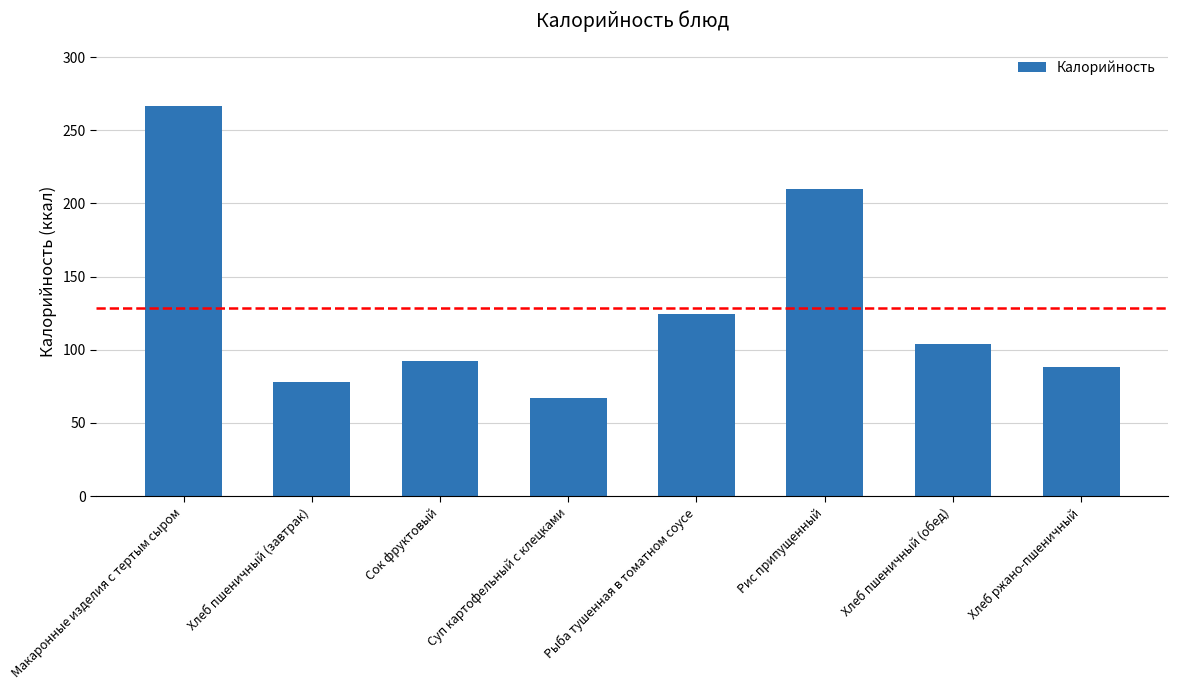

What is the difference between the maximum and minimum values?

199.5